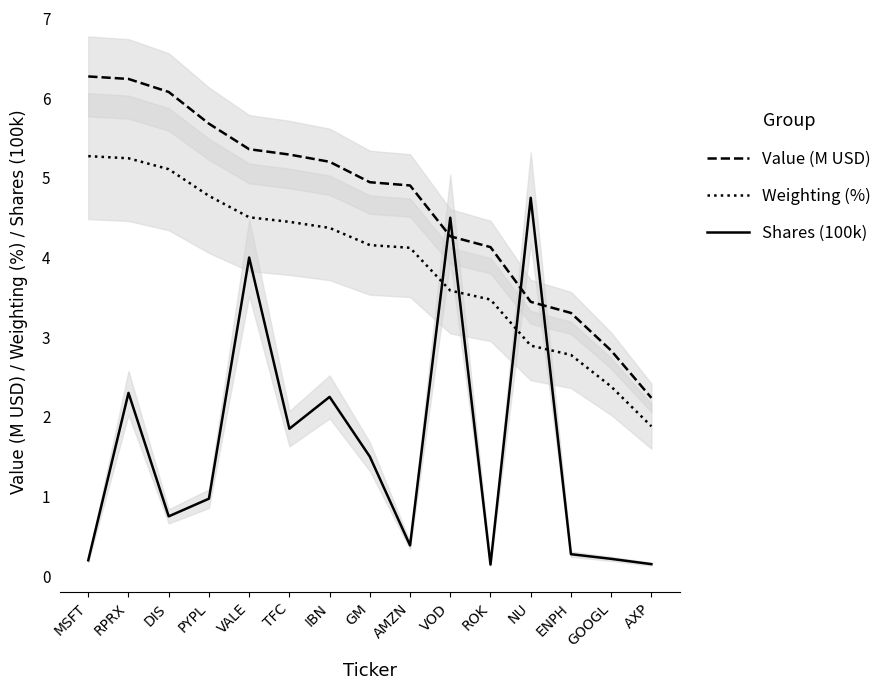

In Shares (100k), how many points are higher than both neighbors (excluding endpoints)?

5